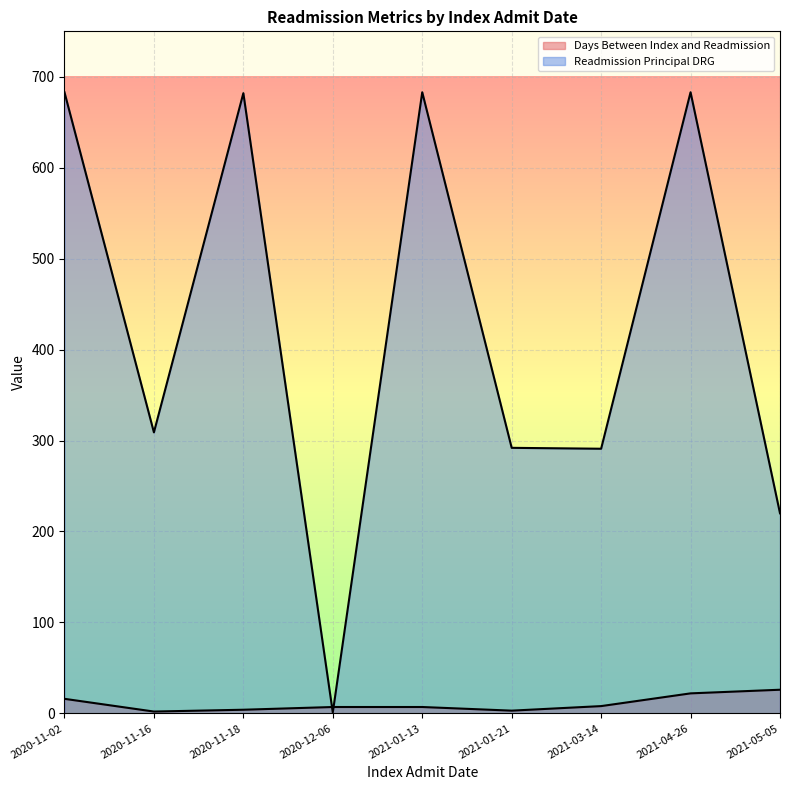

What is the difference between the Days Between Index and Readmission values at 2021-04-26 and 2021-03-14?

14